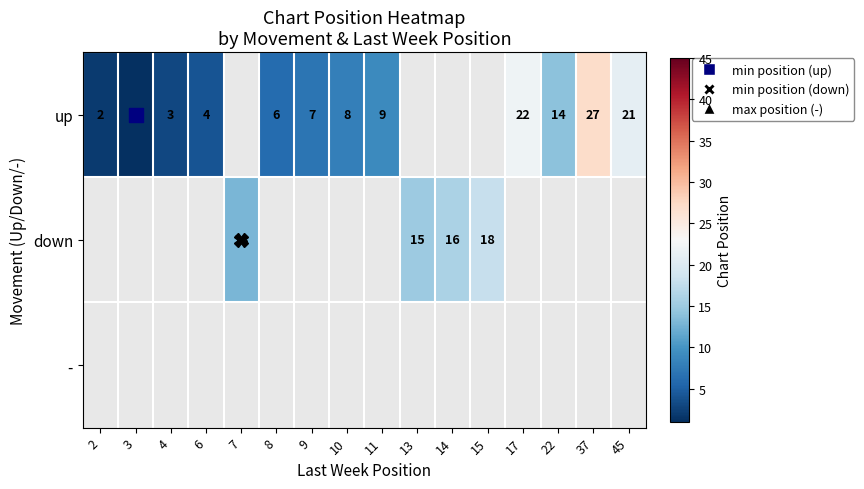

Count the number of categories in the chart.

16